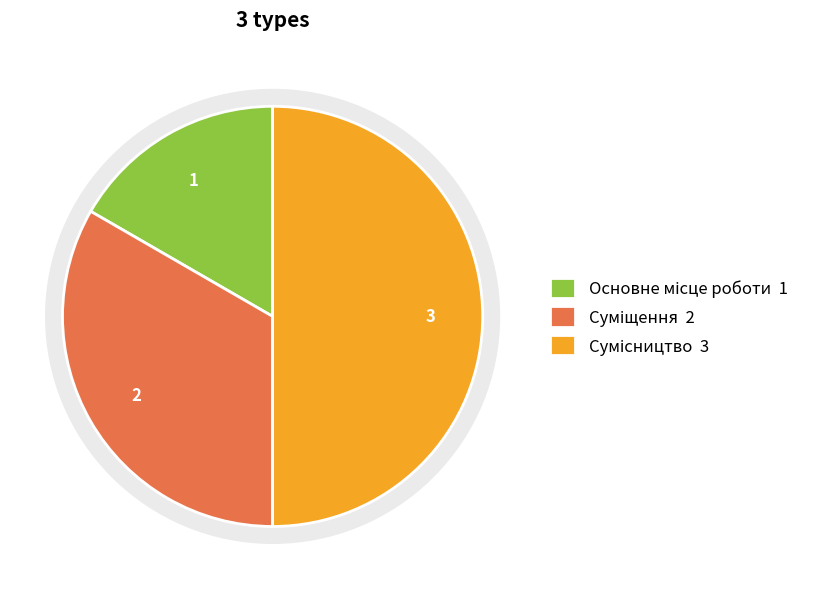

True or false: Сумісництво accounts for 36% of the total.

False